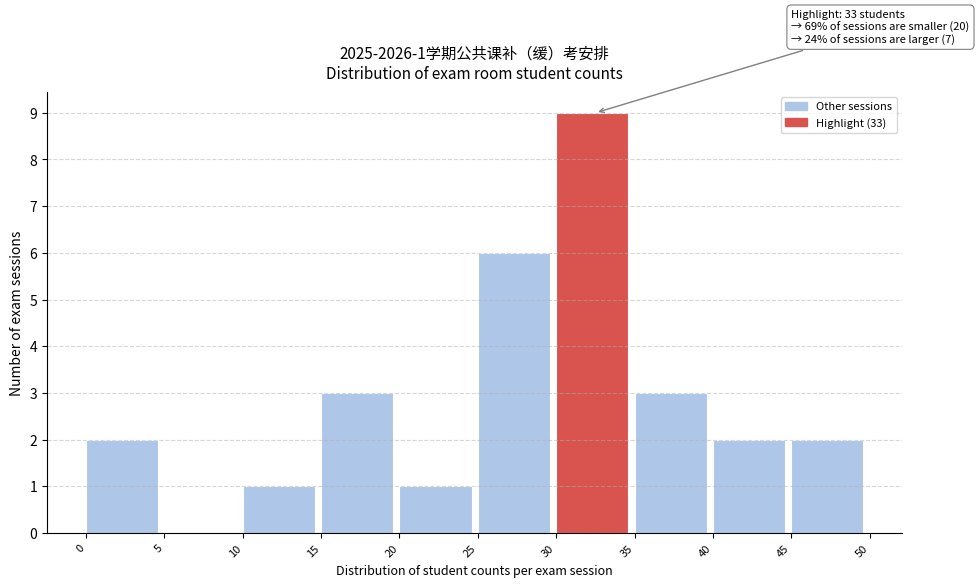

Over which range of the x-axis is the bar tallest?

30 to 35